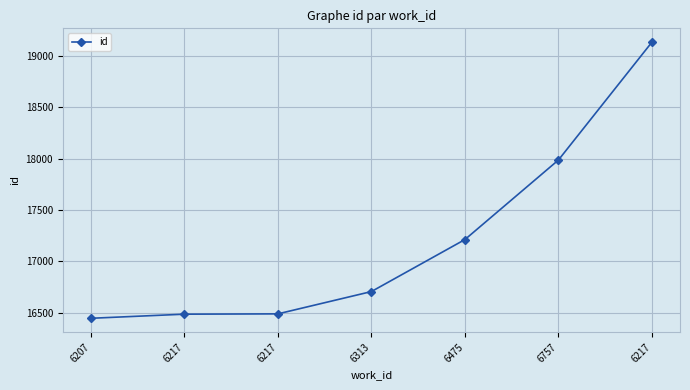

List the labels in order of value, smallest first.

6207, 6217, 6217, 6313, 6475, 6757, 6217